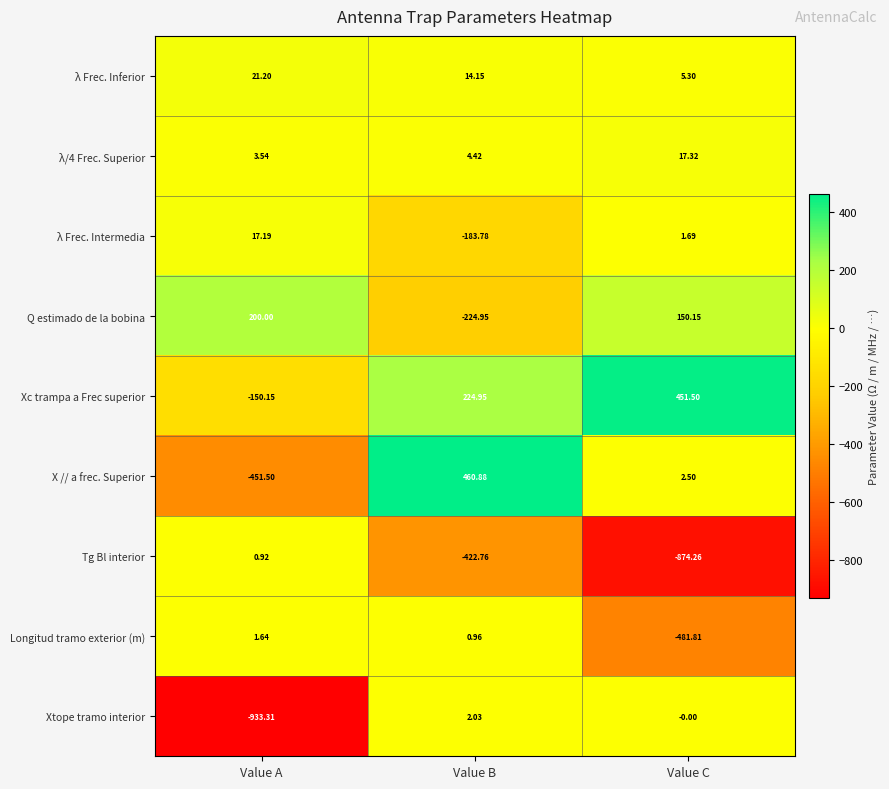

Which series has the largest total across all categories?

Xc trampa a Frec superior